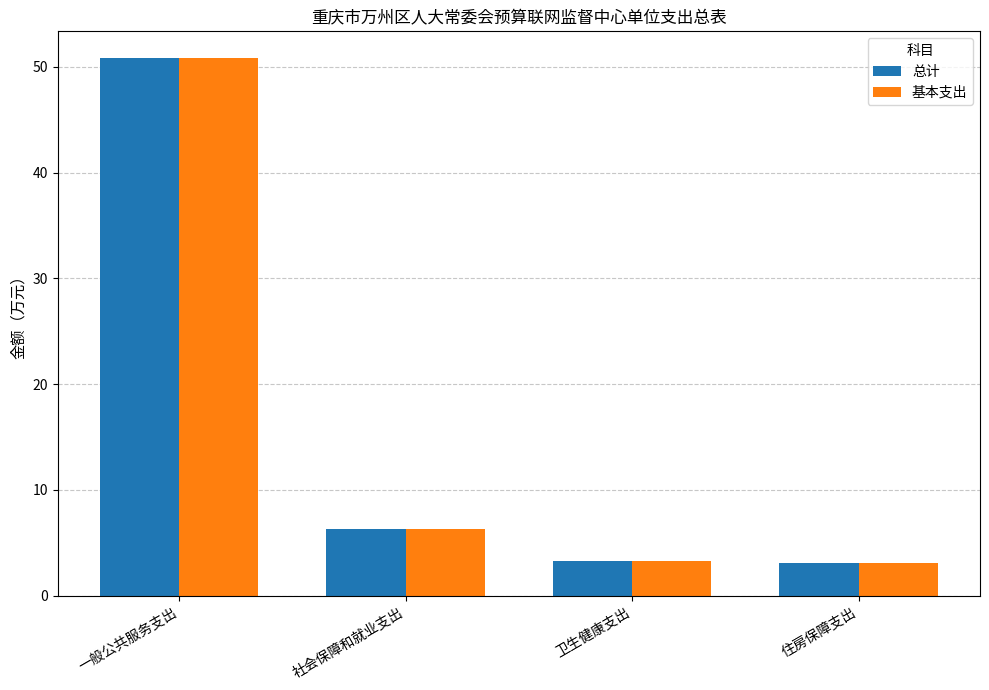

What is the difference between the maximum and minimum values in the 总计 series?

47.7